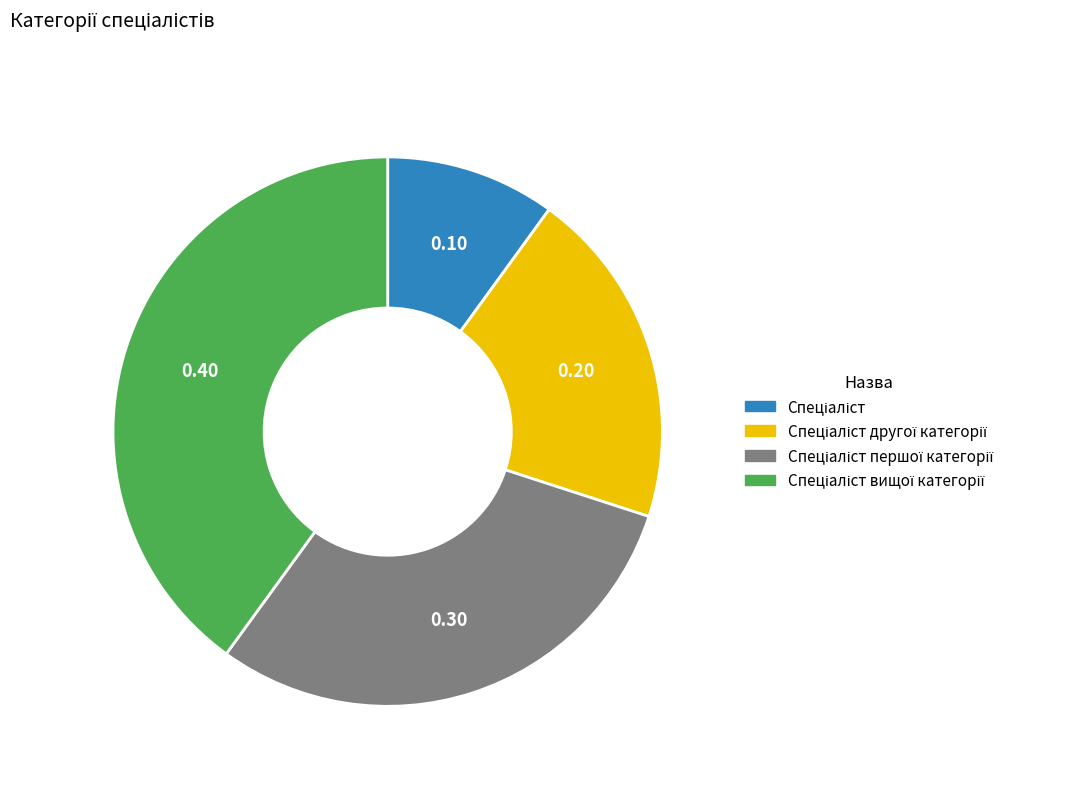

Is there a majority slice in this chart?

No